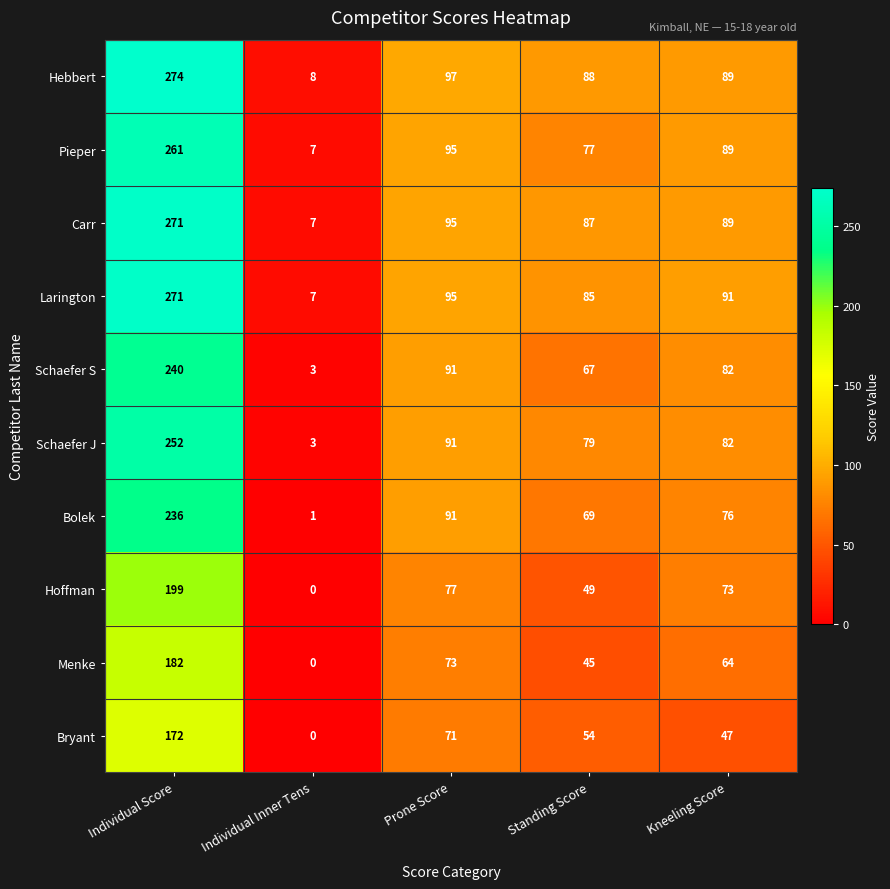

At which label does Carr first exceed 89?

Individual Score